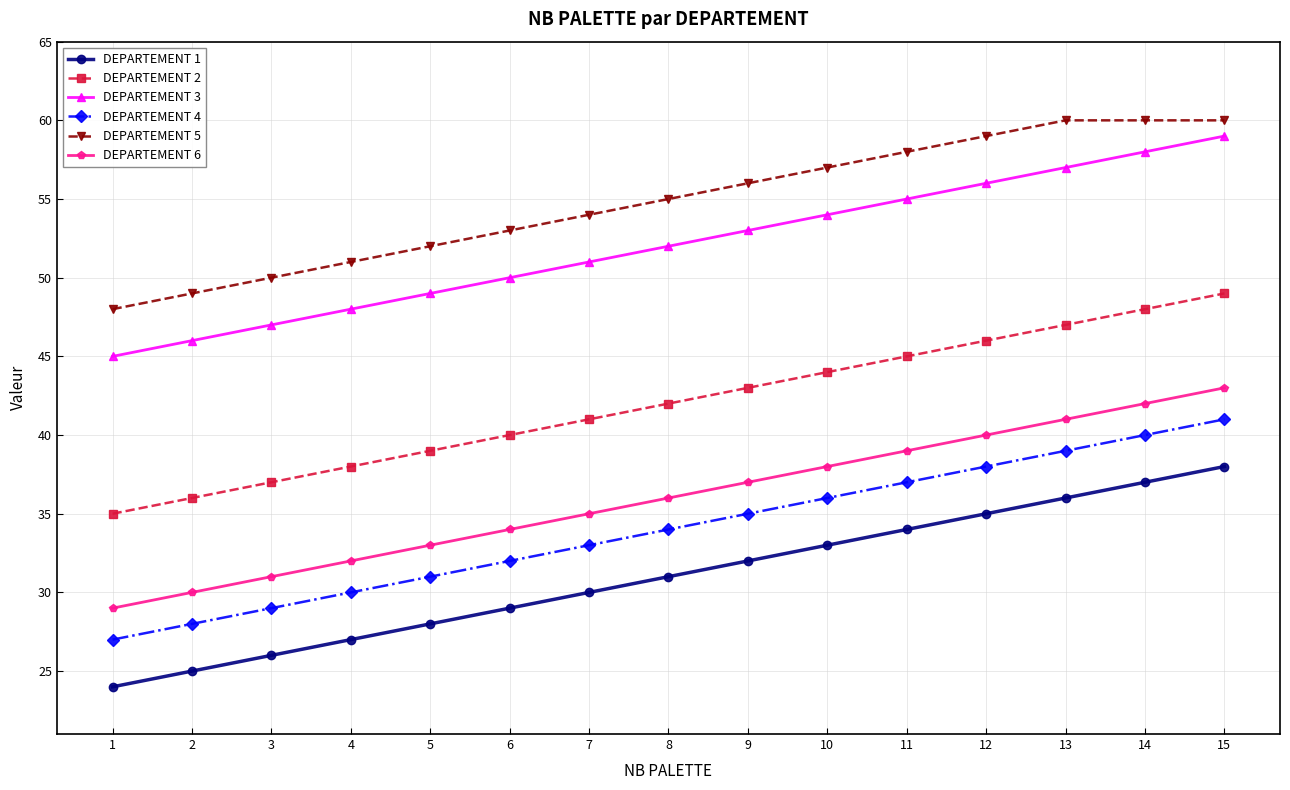

What is the highest value of the DEPARTEMENT 2 series?

49